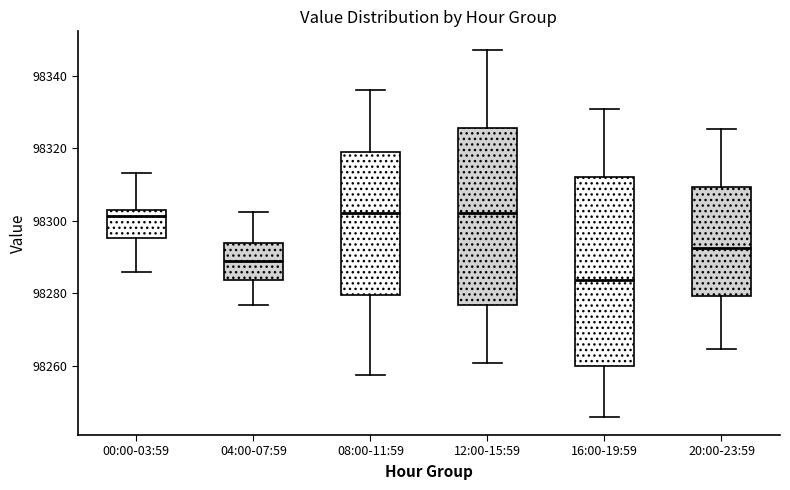

Where does the lower whisker of the box for 12:00-15:59 end on the y-axis? The values are not printed on the chart, so give them approximately, as read against the axis.

98260